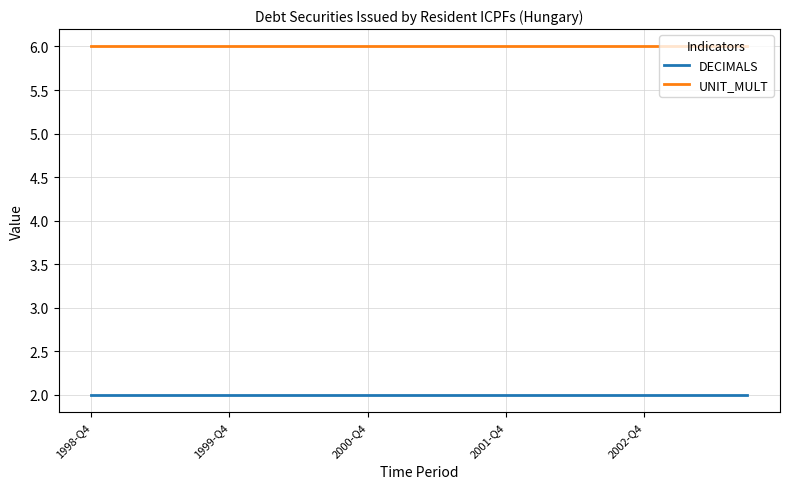

Reading left to right, what are all the values shown in this chart?

DECIMALS: 2	2	2	2	2	2	2	2	2	2	2	2	2	2	2	2	2	2	2	2
UNIT_MULT: 6	6	6	6	6	6	6	6	6	6	6	6	6	6	6	6	6	6	6	6